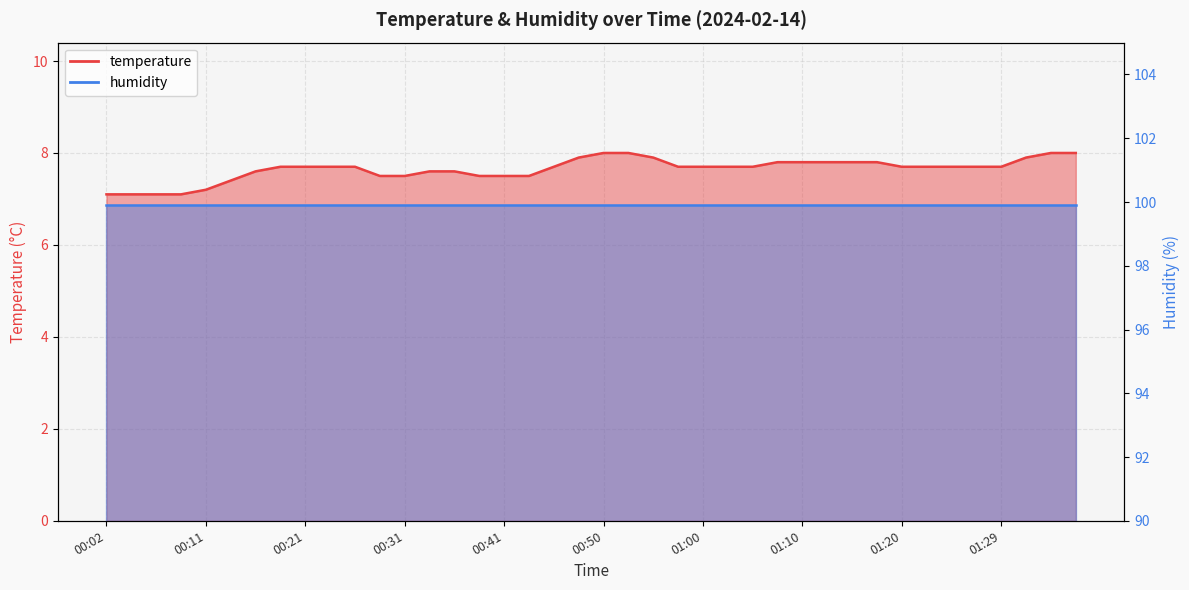

What is the label of the 17th point from the left?

00:41